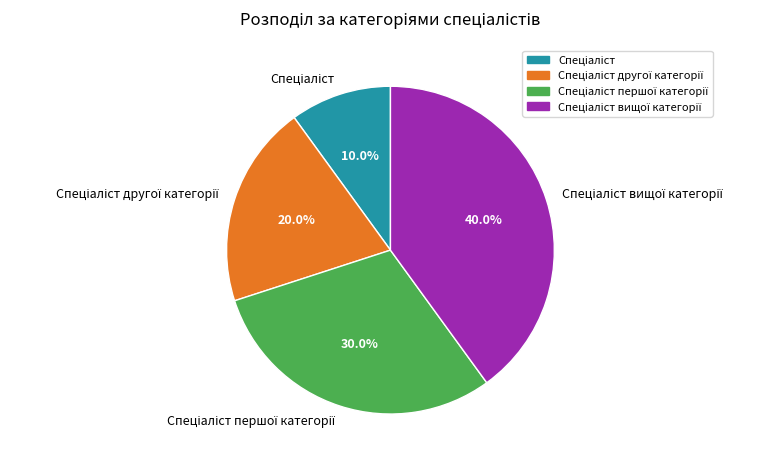

Is there any slice that represents more than half of the pie?

No